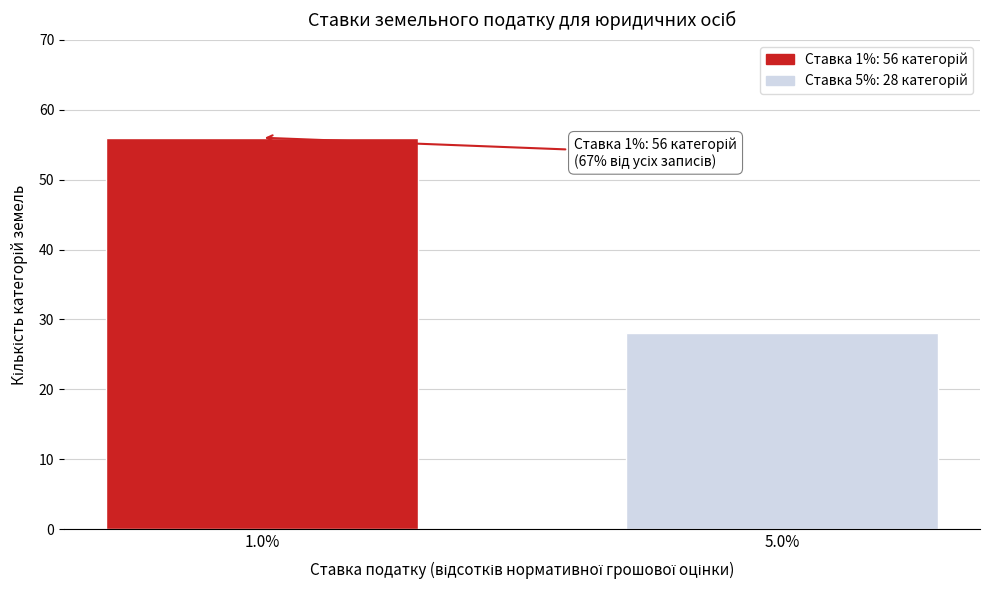

Reading left to right, list all the values displayed in this chart.

1.0%=56	5.0%=28